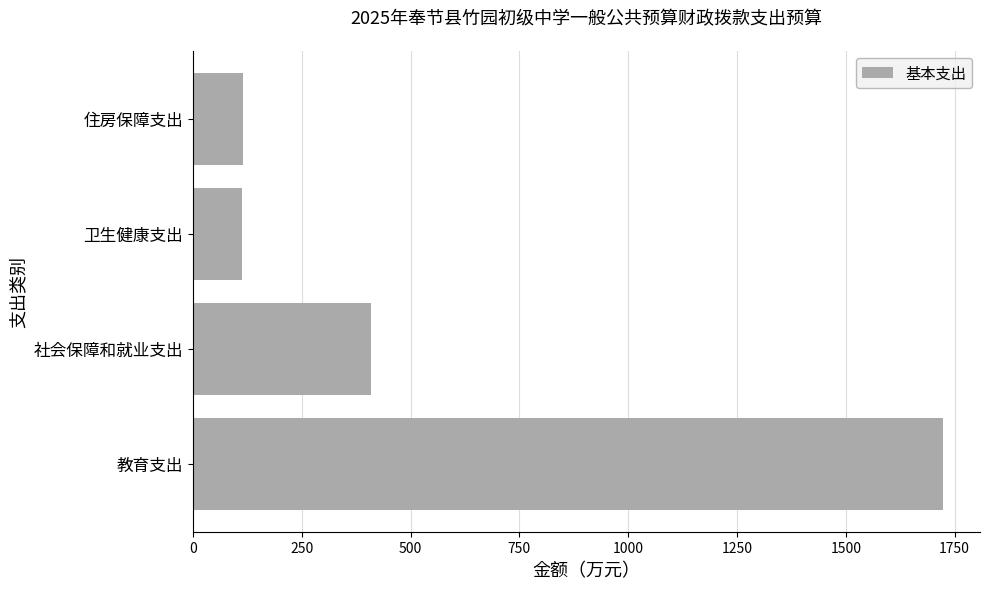

Which label corresponds to the largest value in the chart?

教育支出